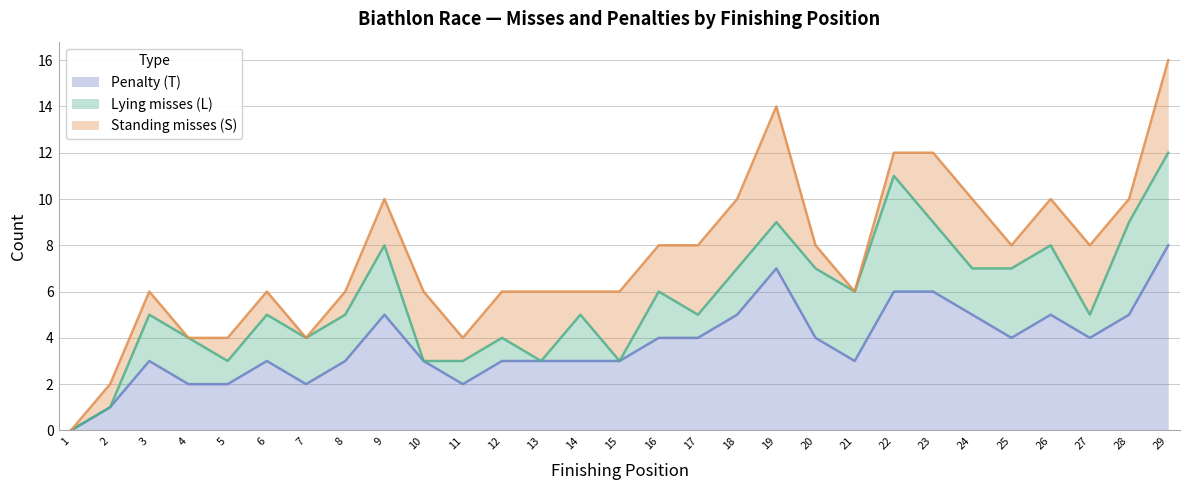

Count the number of data series in this chart.

3